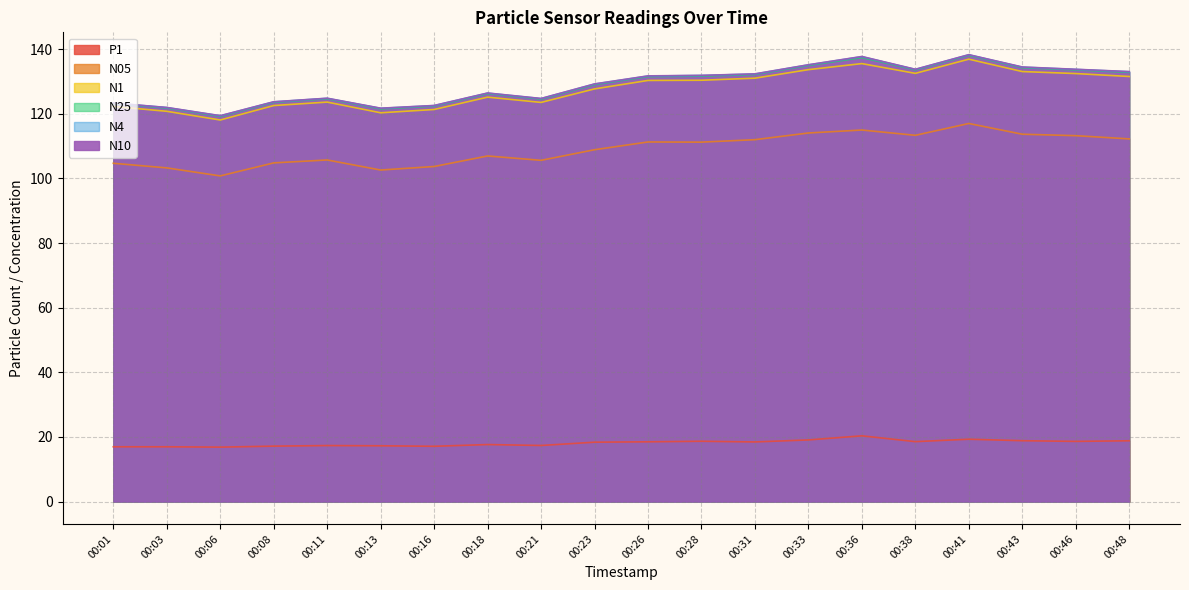

At which label does N05 reach its peak?

00:41